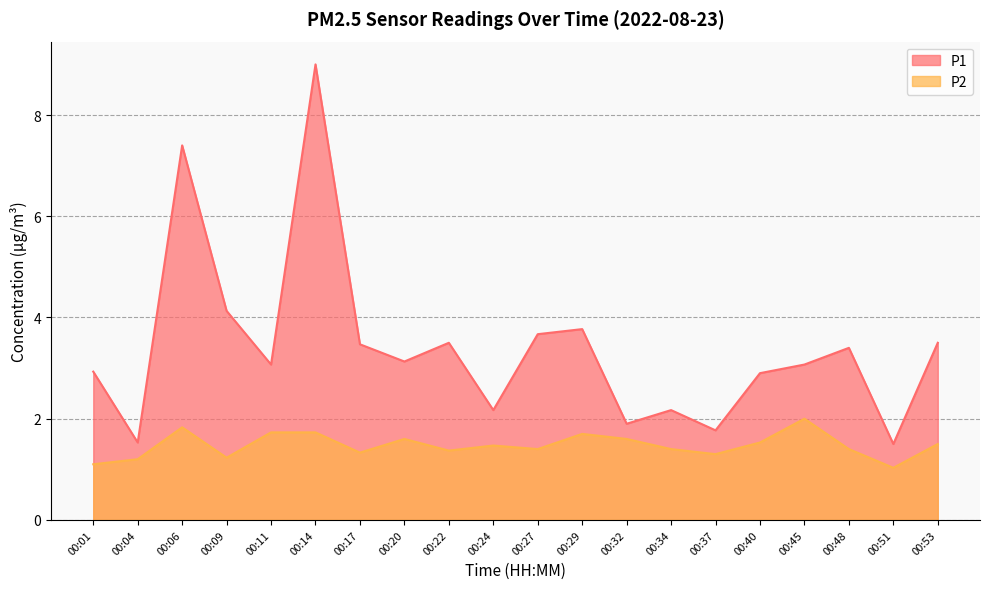

What is the lowest value of the P2 series?

1.0